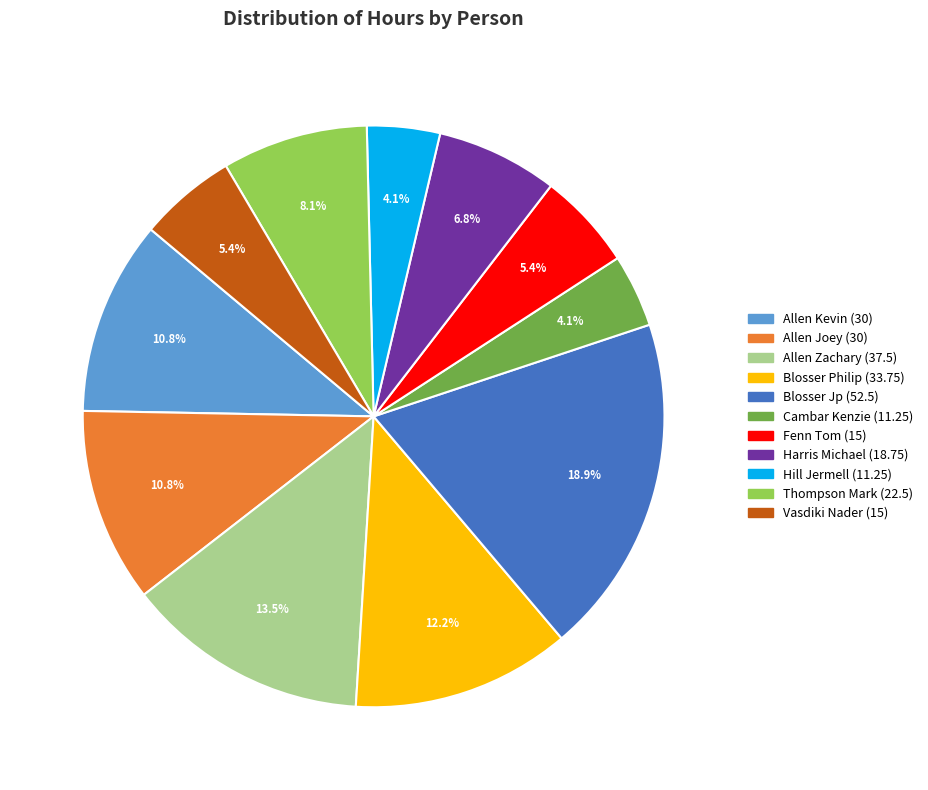

Which category has the biggest portion of the pie?

Blosser Jp